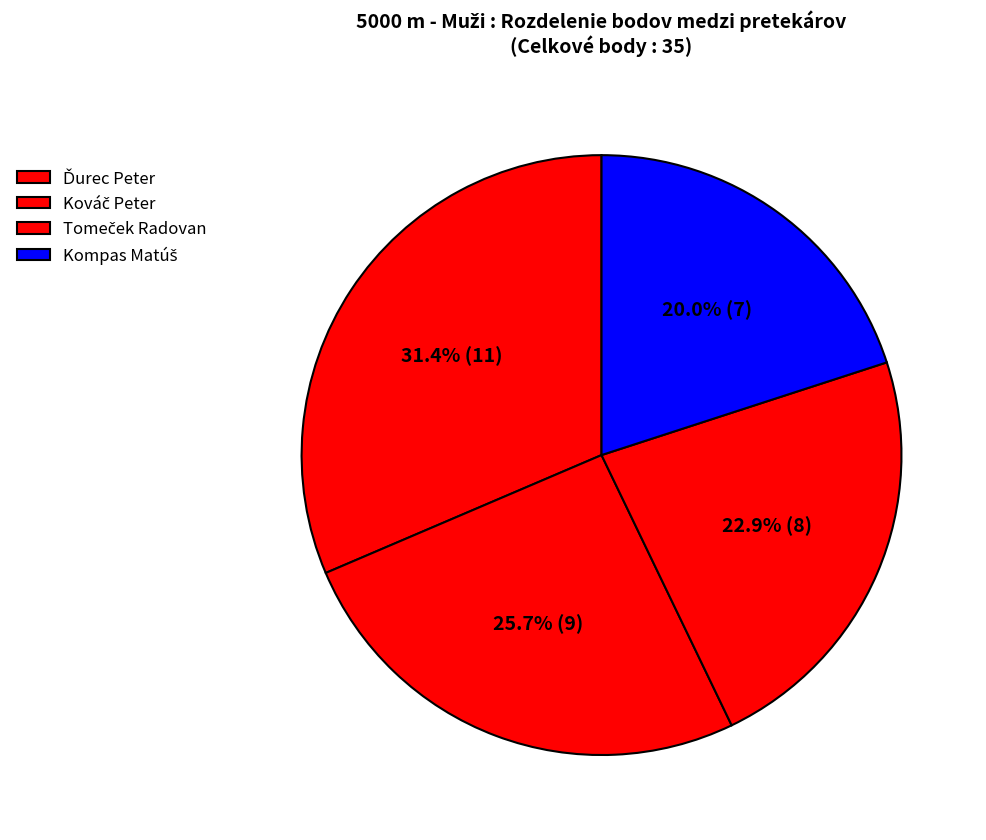

Does any single category account for the majority?

No